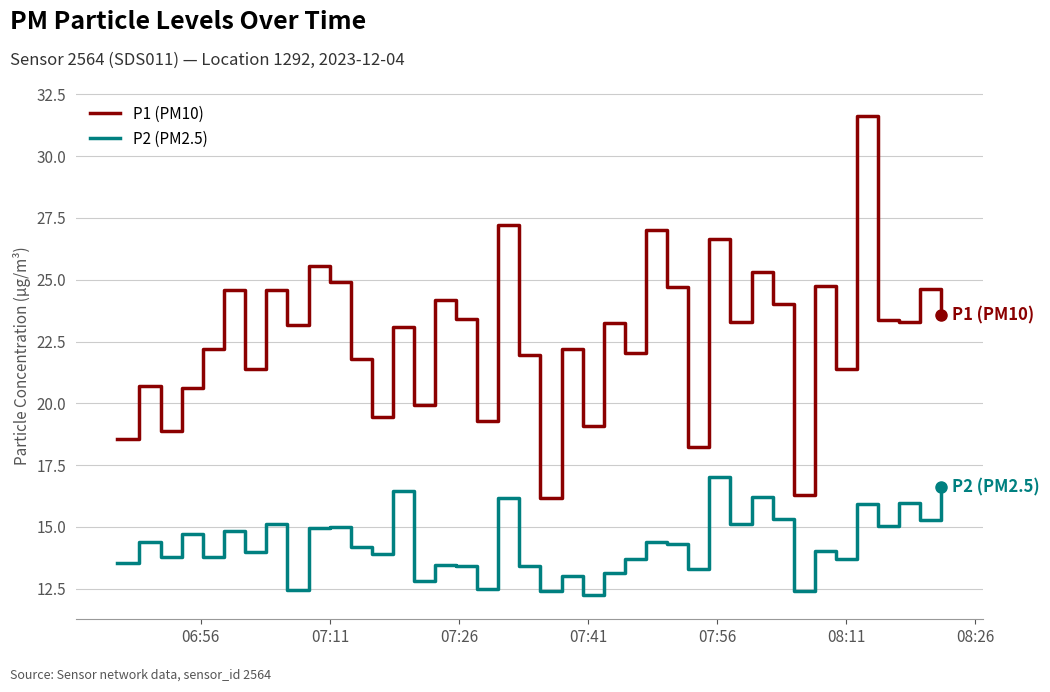

What is the highest value of the P2 (PM2.5) series?

17.0